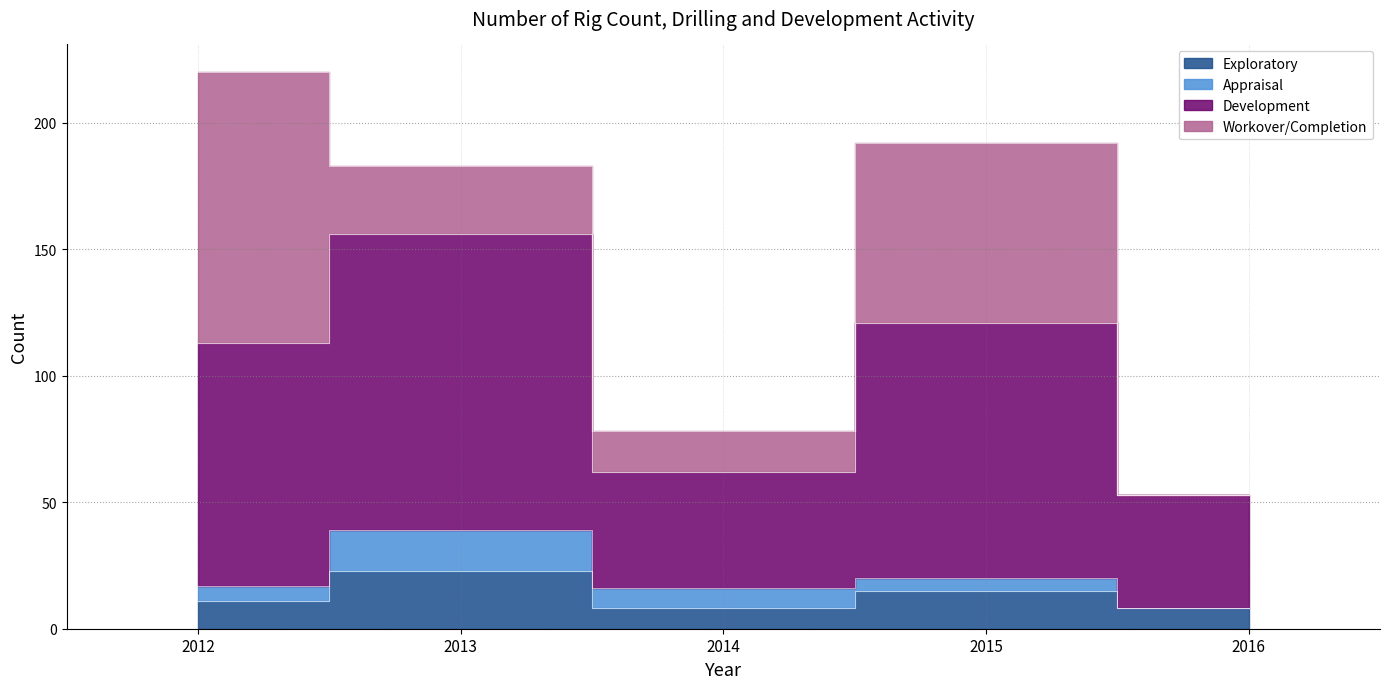

In Exploratory, how many points are lower than both neighbors (excluding endpoints)?

1